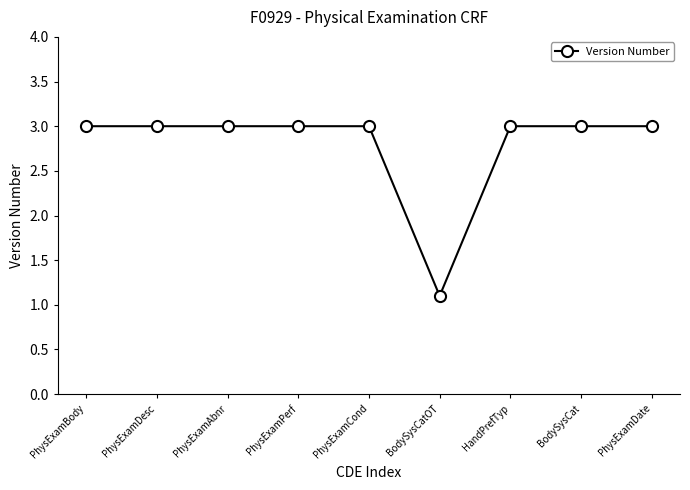

What is the difference between the maximum and minimum values?

1.9